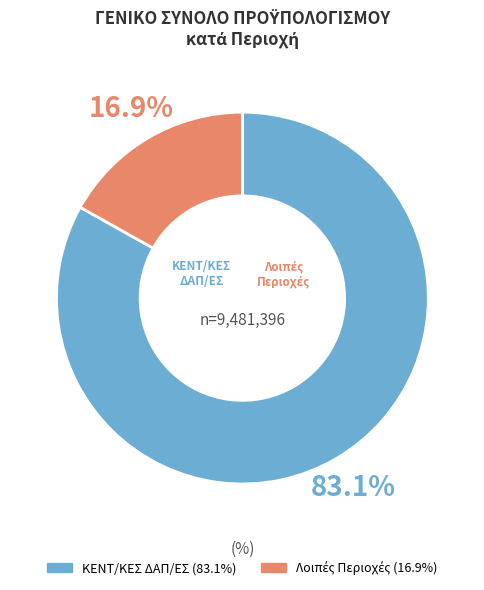

Is there a majority slice in this chart?

Yes